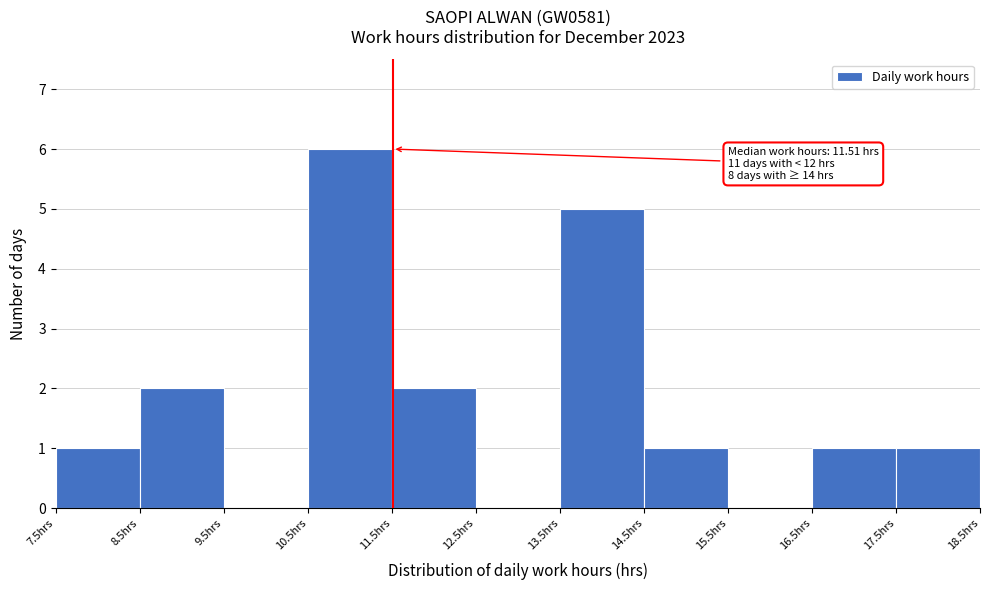

Which range on the x-axis has the tallest bar?

10.5 to 11.5